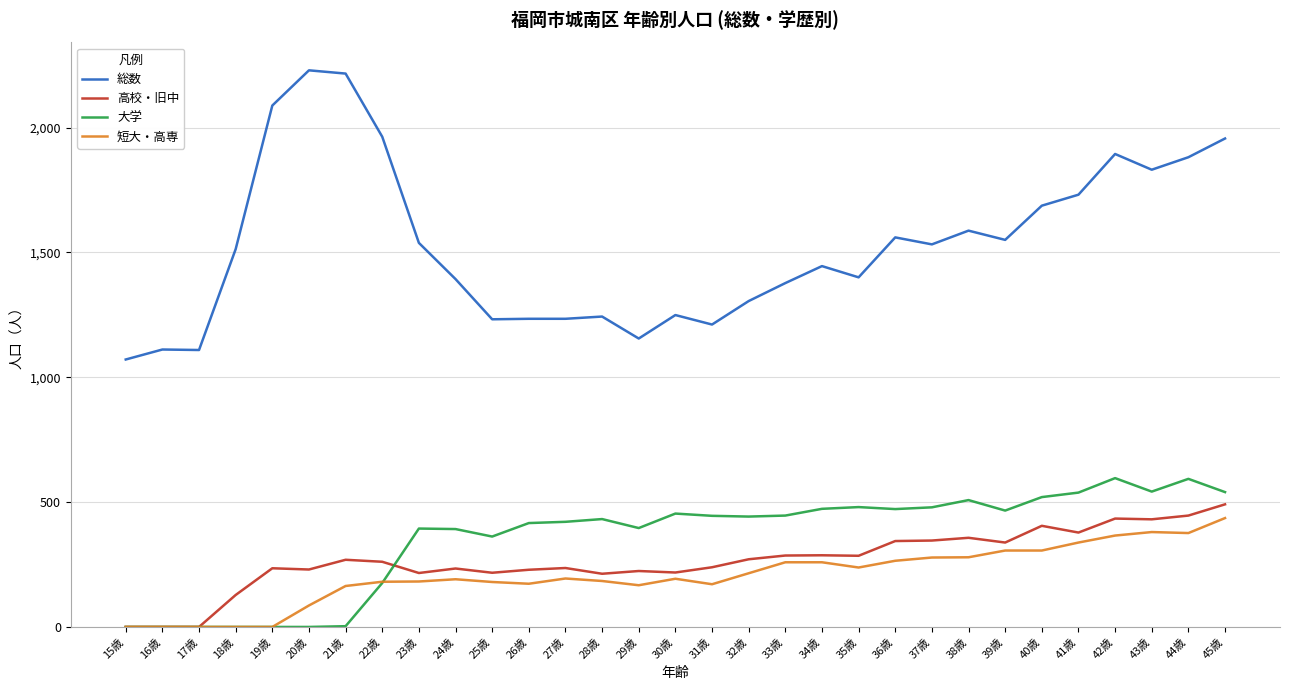

The 総数 series shows 1249 at 30歳. True or false?

True